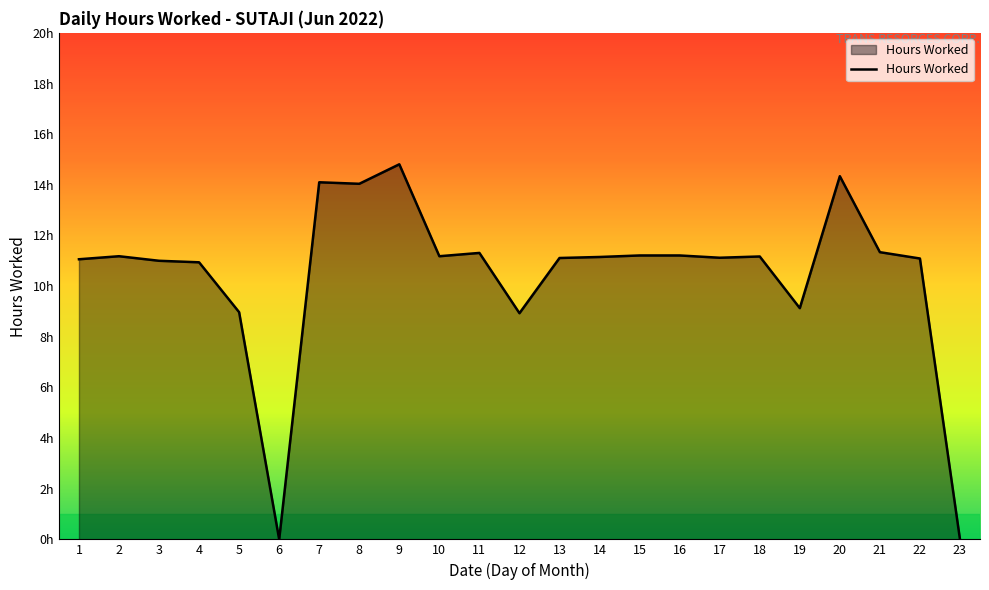

Does the chart have visible grid lines?

No